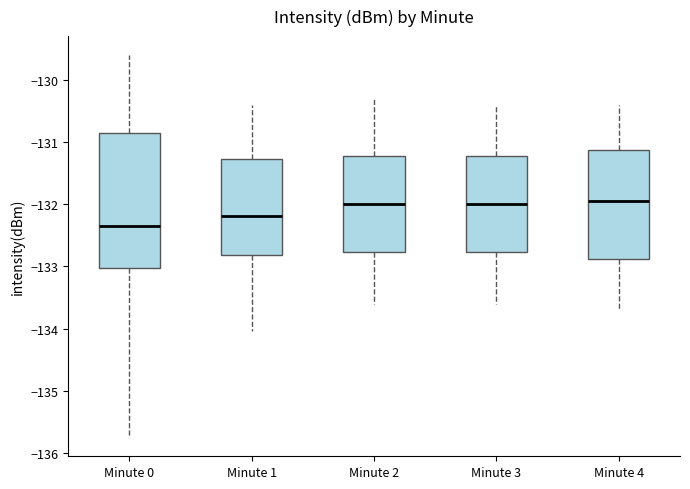

Which box is the tallest, from its lower edge to its upper edge?

Minute 0